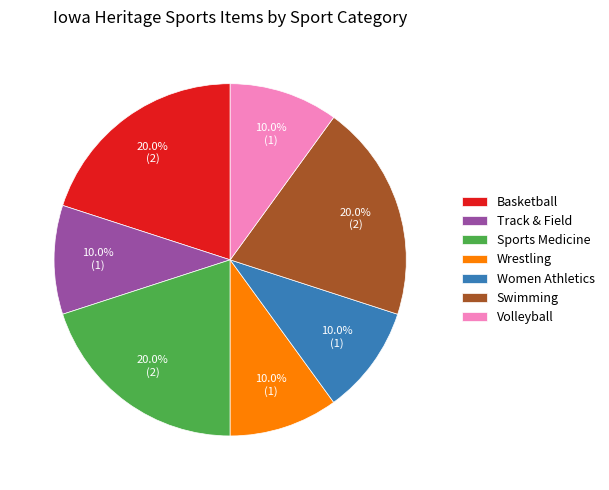

To the nearest percent, what is the difference between the largest and smallest slice percentages?

10%